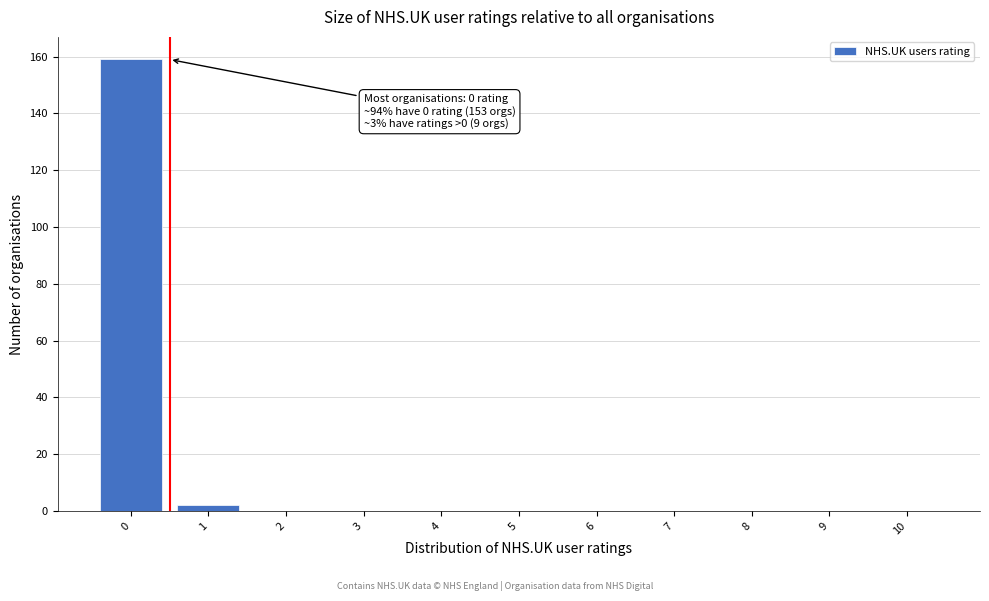

Reading left to right, list all the values displayed in this chart.

0=159	1=2	2=0	3=0	4=0	5=0	6=0	7=0	8=0	9=0	10=0